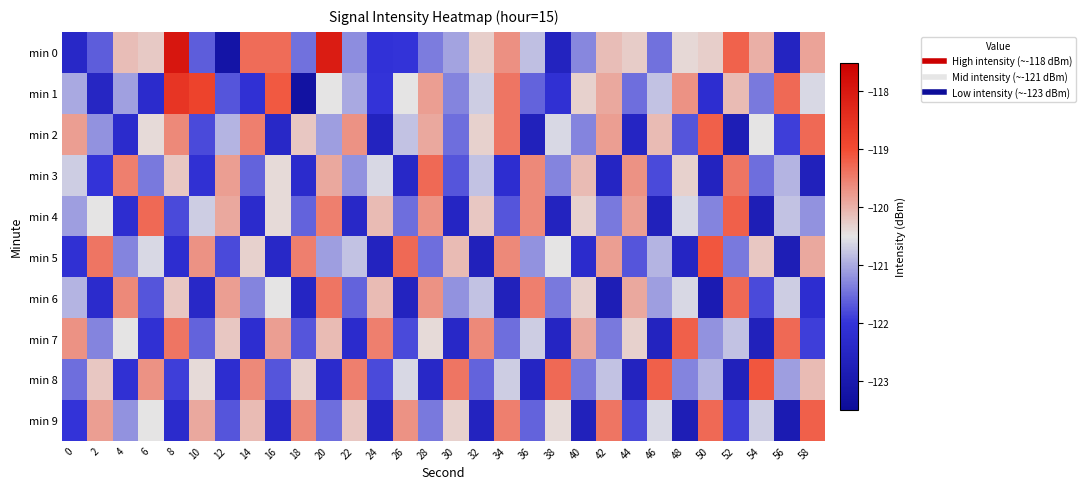

List the series in order of their peak value, lowest first.

min 3, min 6, min 2, min 4, min 7, min 9, min 5, min 8, min 1, min 0